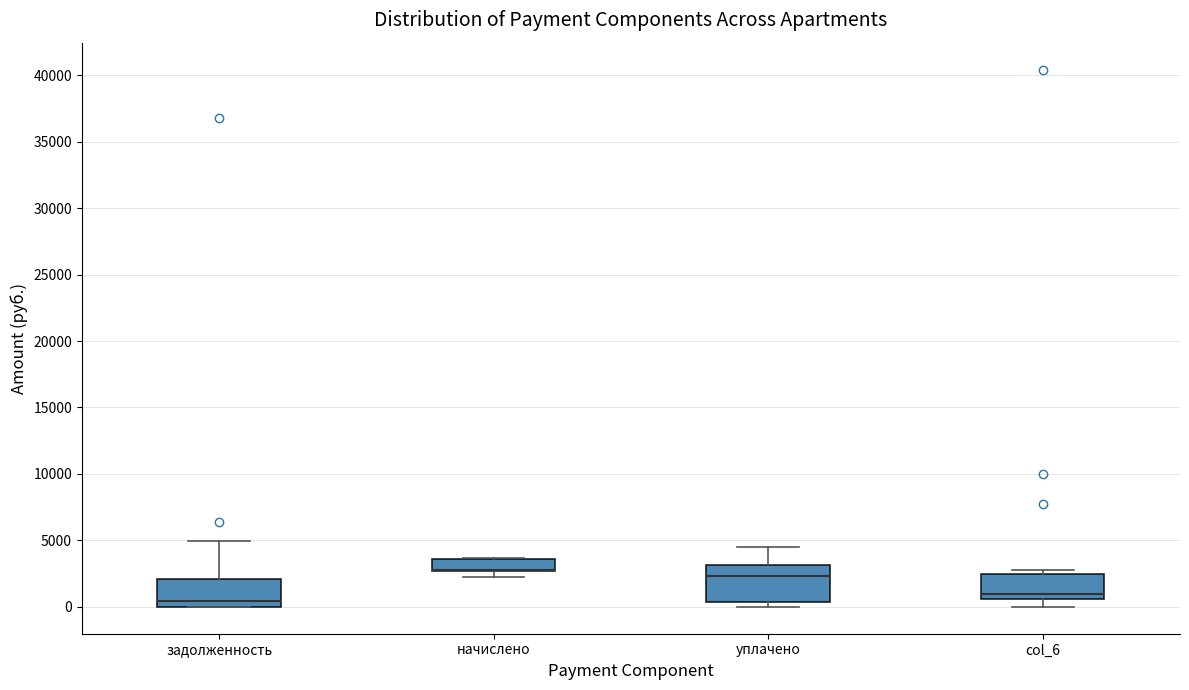

Where does the median line of the box for уплачено sit on the y-axis? The values are not printed on the chart, so give them approximately, as read against the axis.

2500